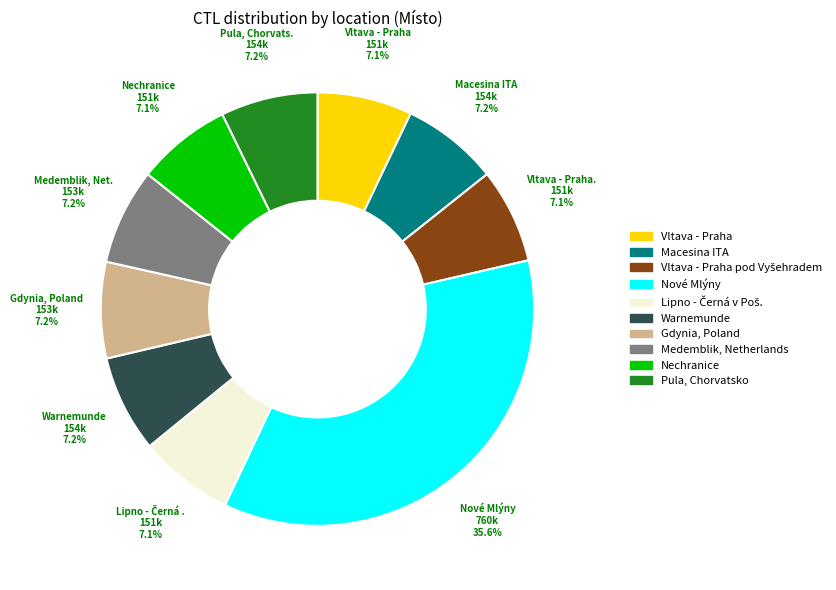

Is there a majority slice in this chart?

No